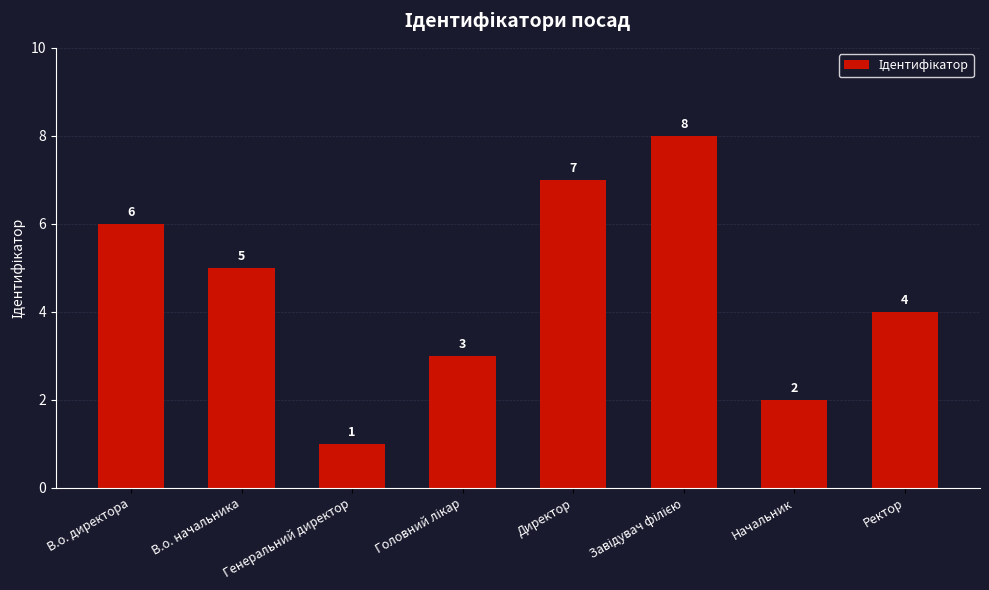

Read the value at В.о. директора.

6